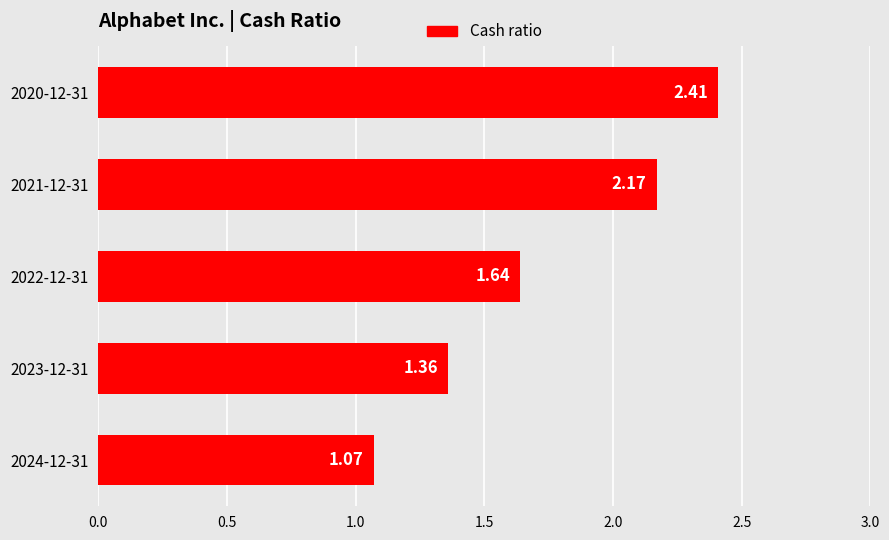

What is the sum of the values at 2022-12-31 and 2023-12-31?

3.0